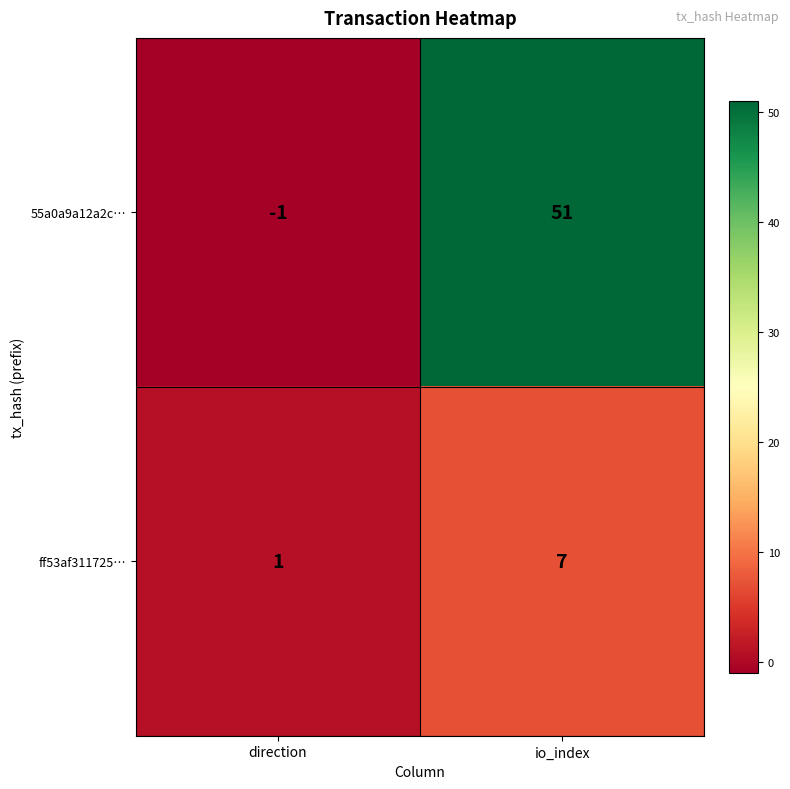

Reading left to right, transcribe all the data shown in this chart.

55a0a9a12a2c…: direction=-1	io_index=51
ff53af311725…: direction=1	io_index=7